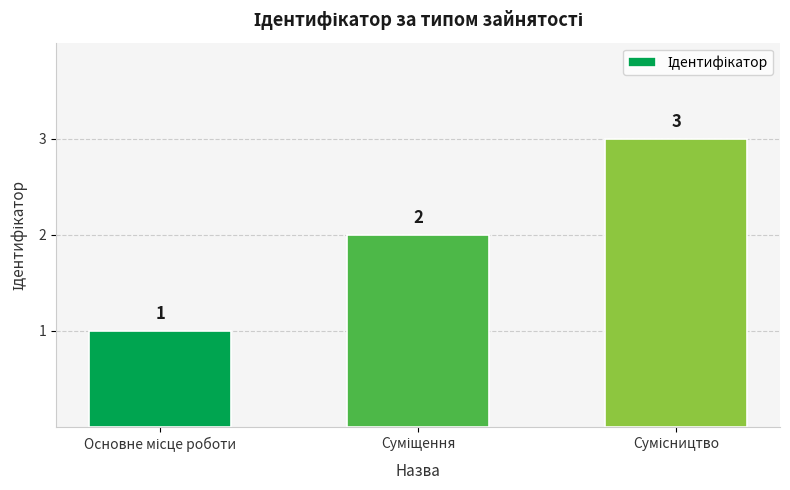

What is the smallest value displayed?

1